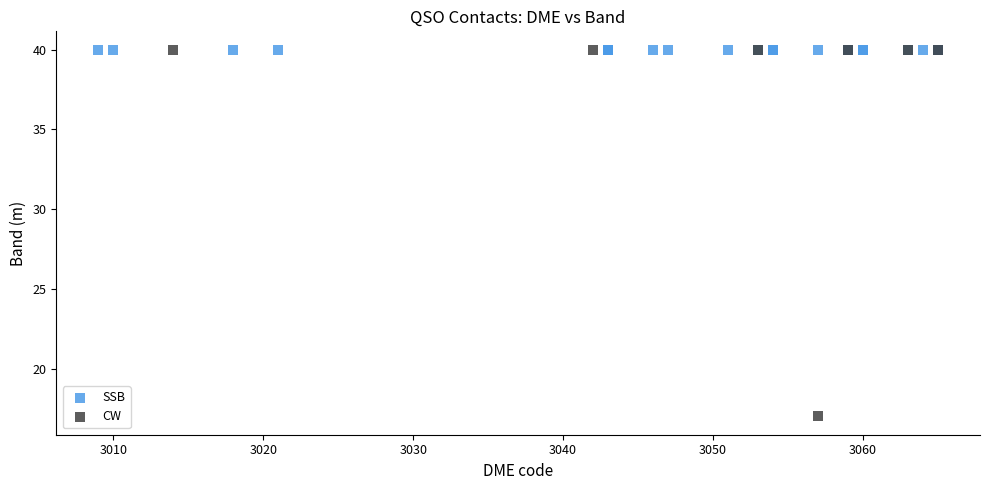

Which series contains the lowest Y value?

CW